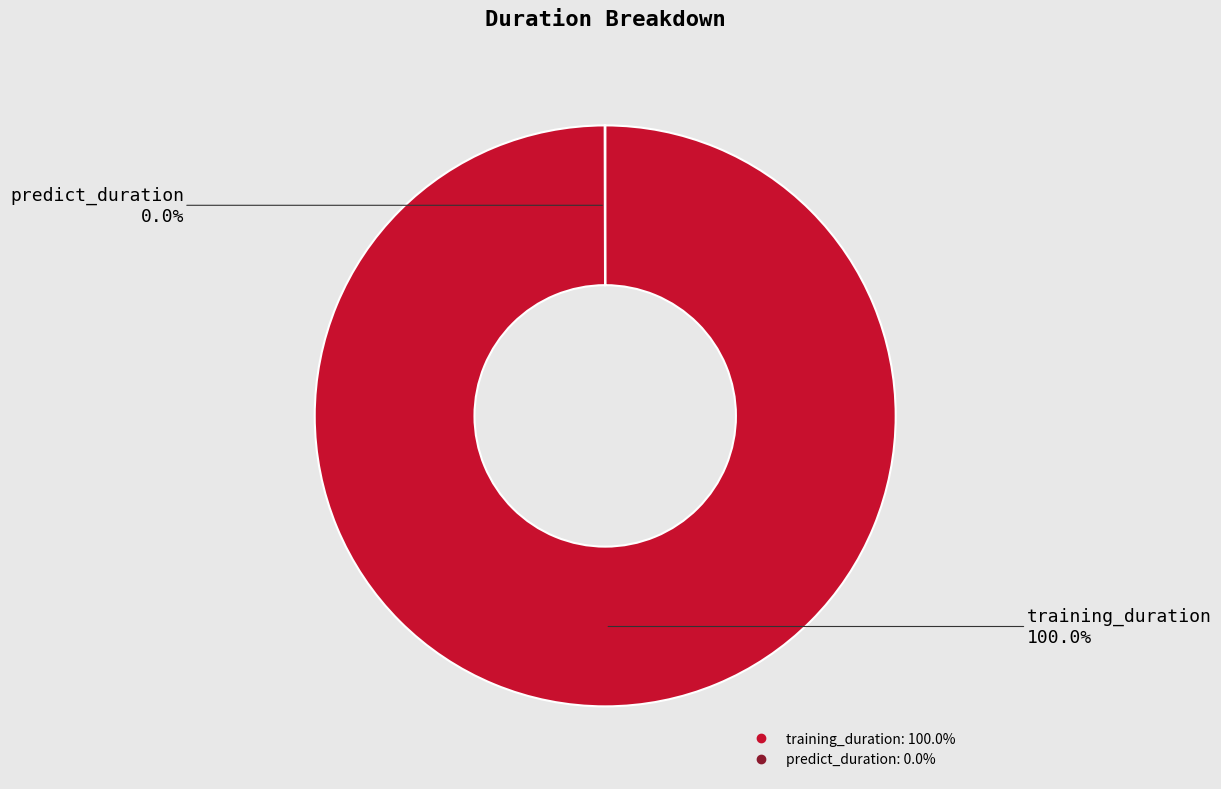

Which category accounts for the majority?

training_duration